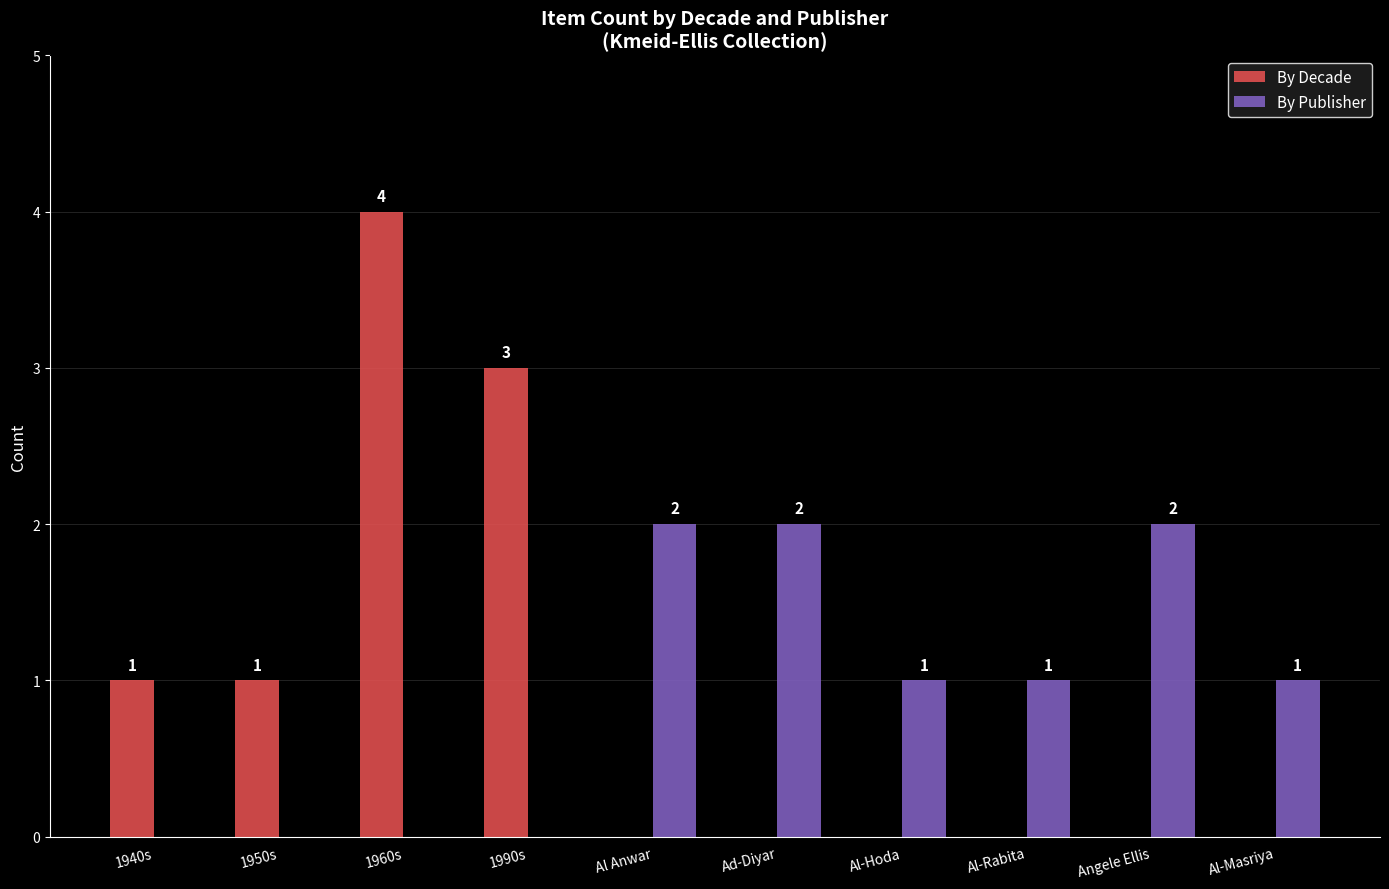

Reading right to left, extract all data points from this chart.

By Decade: Al-Masriya=0	Angele Ellis=0	Al-Rabita=0	Al-Hoda=0	Ad-Diyar=0	Al Anwar=0	1990s=3	1960s=4	1950s=1	1940s=1
By Publisher: Al-Masriya=1	Angele Ellis=2	Al-Rabita=1	Al-Hoda=1	Ad-Diyar=2	Al Anwar=2	1990s=0	1960s=0	1950s=0	1940s=0